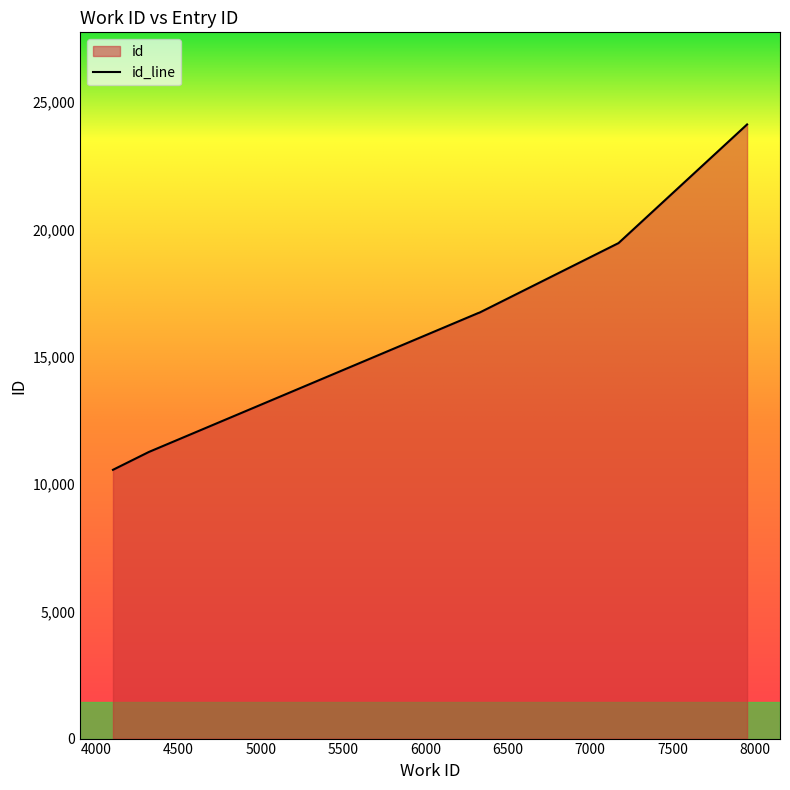

What is the minimum value shown in the chart?

10558